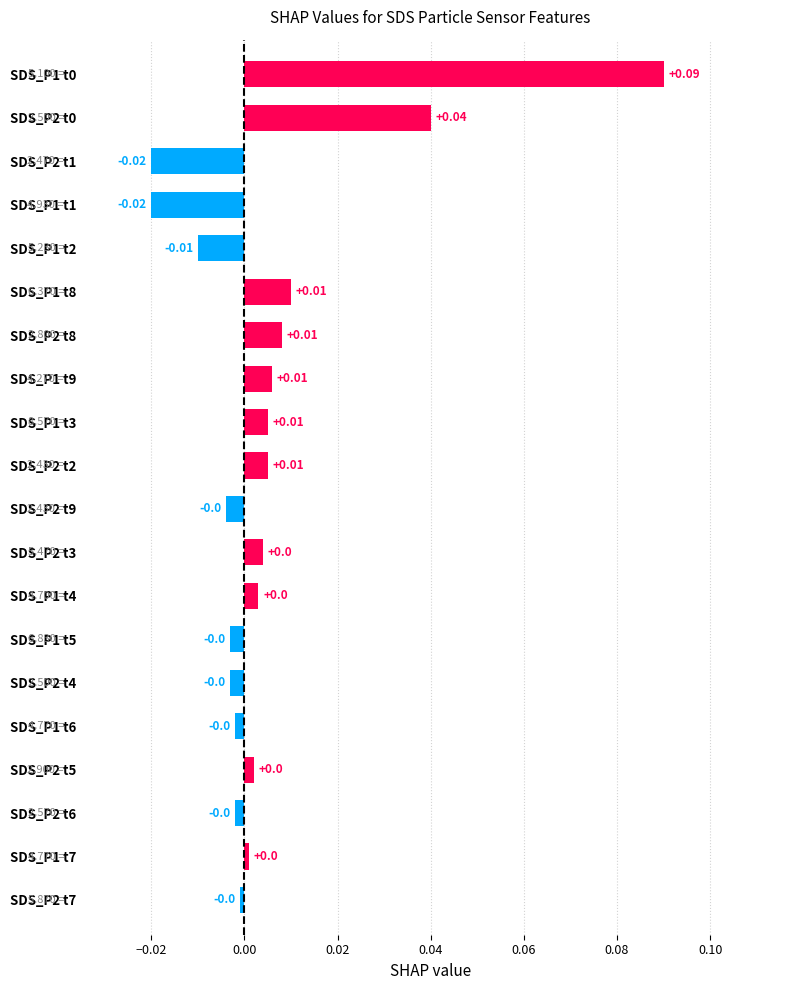

Which has a higher value, SDS_P2 t8 or SDS_P1 t2?

SDS_P2 t8